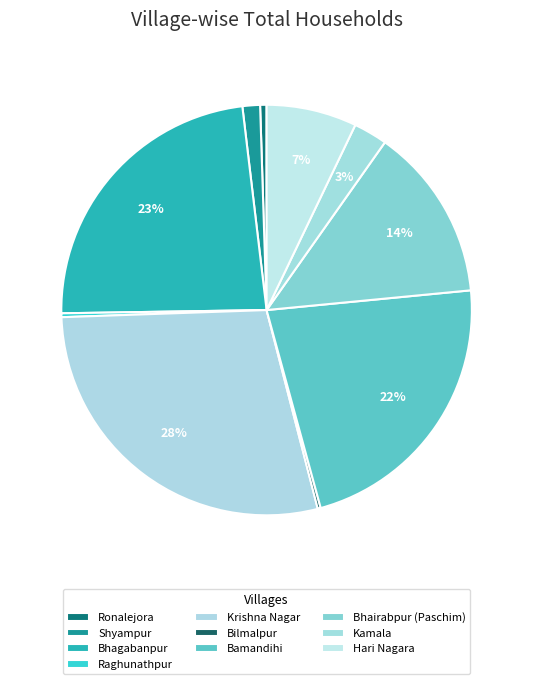

Rank the categories by value from highest to lowest.

Krishna Nagar, Bhagabanpur, Bamandihi, Bhairabpur (Paschim), Hari Nagara, Kamala, Shyampur, Ronalejora, Raghunathpur, Bilmalpur